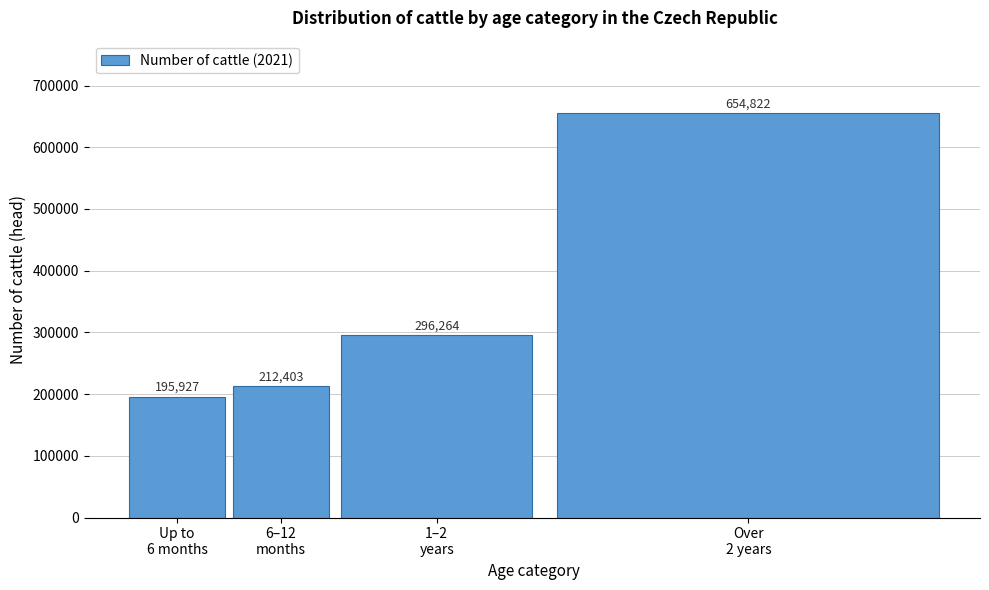

Reading right to left, extract all data points from this chart.

654822	296264	212403	195927